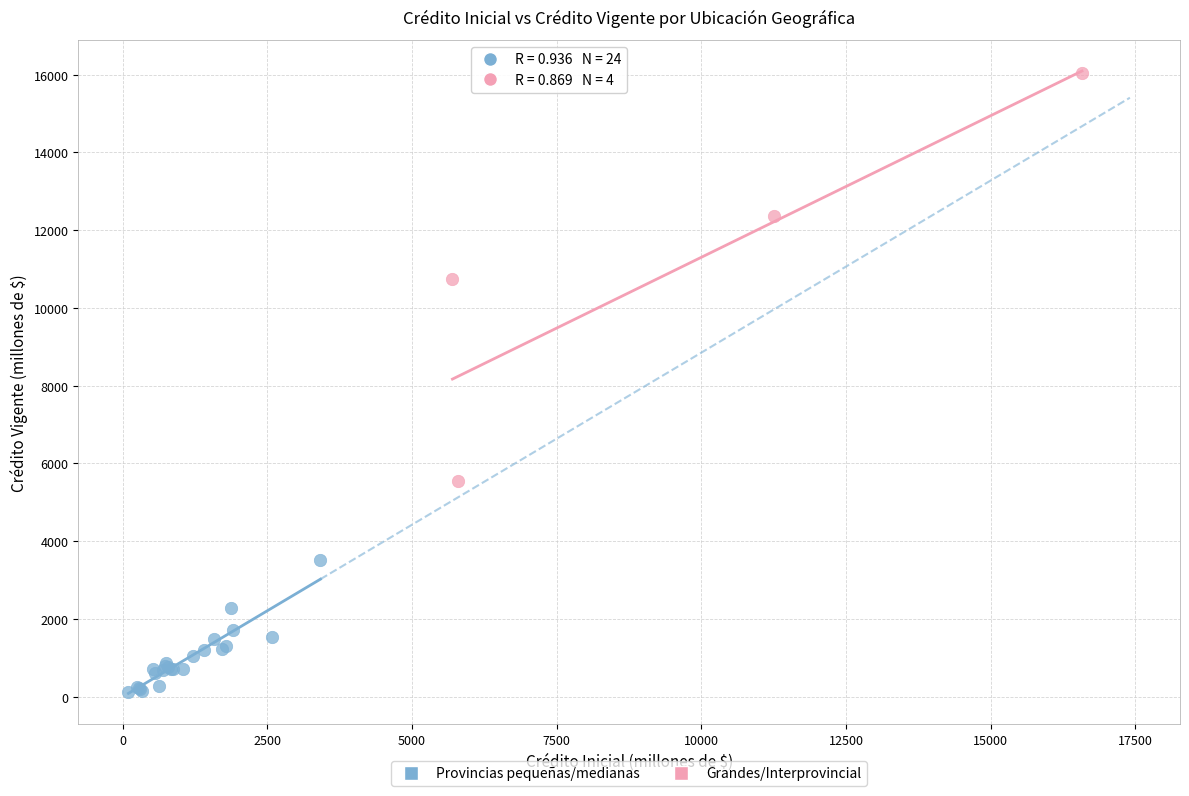

Which series reaches the maximum Y coordinate?

Grandes/Interprovincial